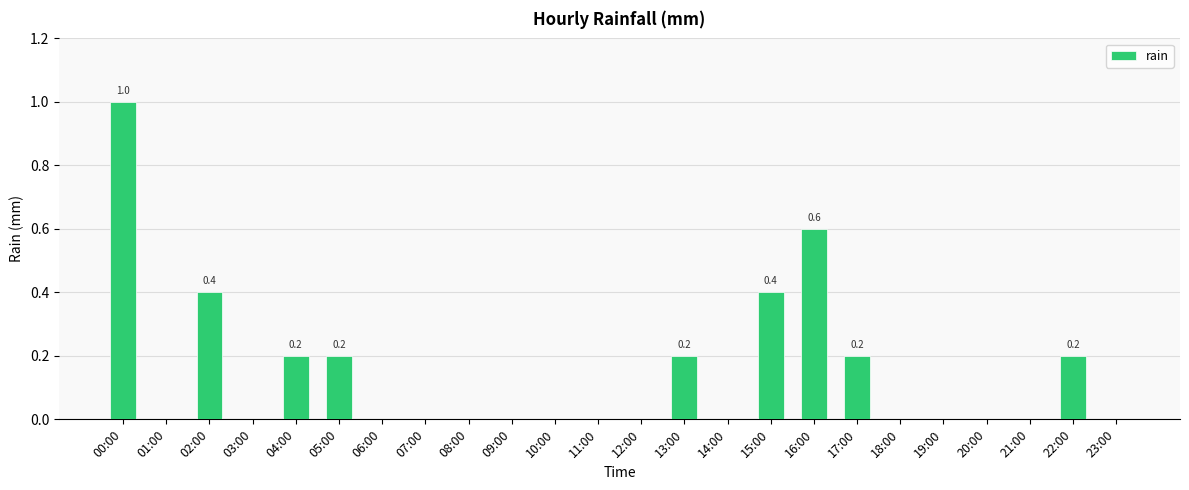

Reading right to left, extract all data points from this chart.

0.0	0.2	0.0	0.0	0.0	0.0	0.2	0.6	0.4	0.0	0.2	0.0	0.0	0.0	0.0	0.0	0.0	0.0	0.2	0.2	0.0	0.4	0.0	1.0